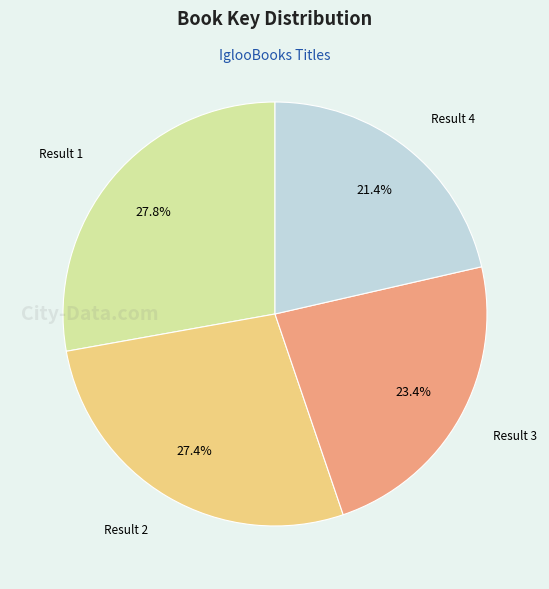

What is the smallest slice in the pie chart?

Result 4